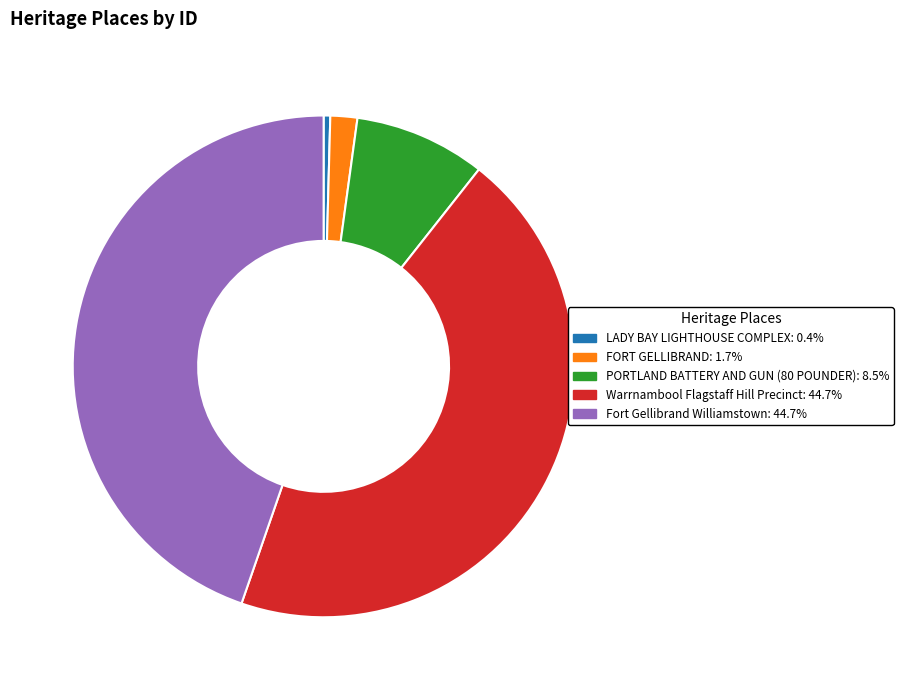

What is the smallest slice in the pie chart?

LADY BAY LIGHTHOUSE COMPLEX